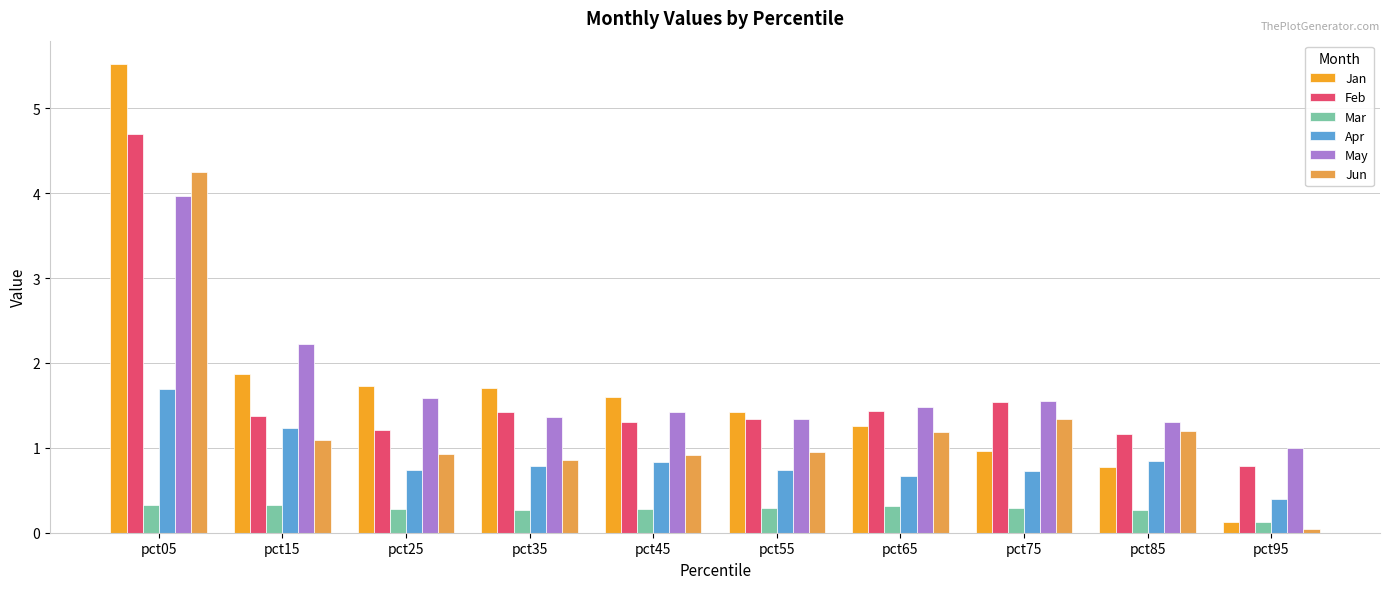

The Jan series shows 1.6 at pct75. True or false?

False